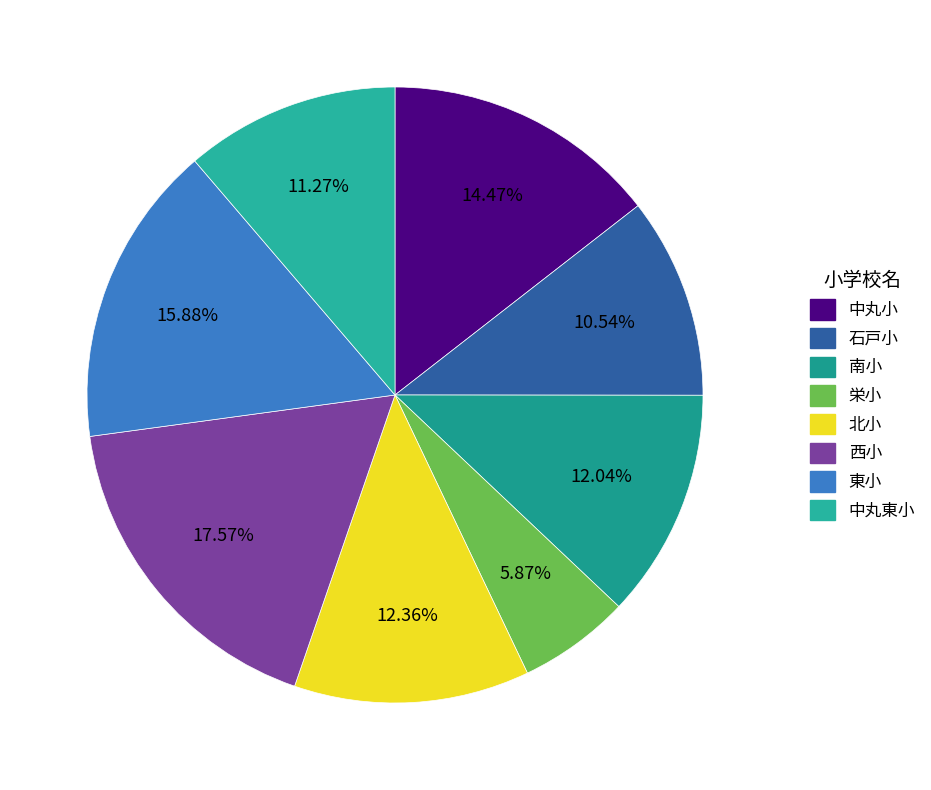

How many slices are in this pie chart?

8